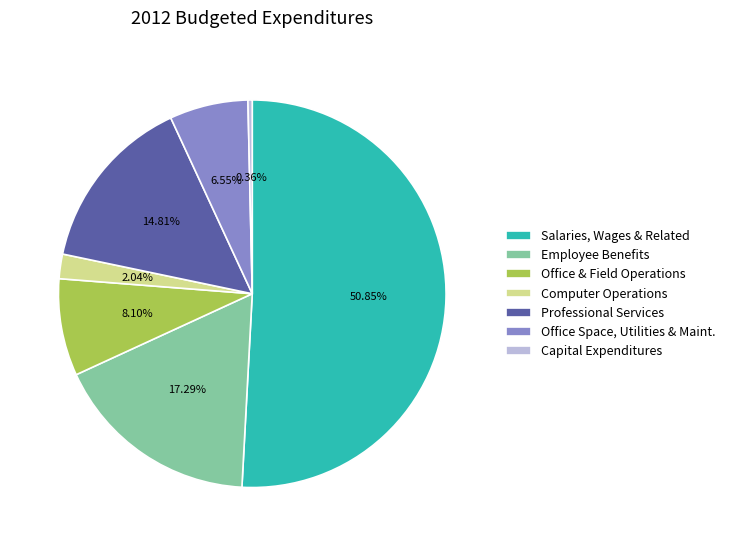

What percentage do Salaries, Wages & Related and Capital Expenditures together represent?

51.2%